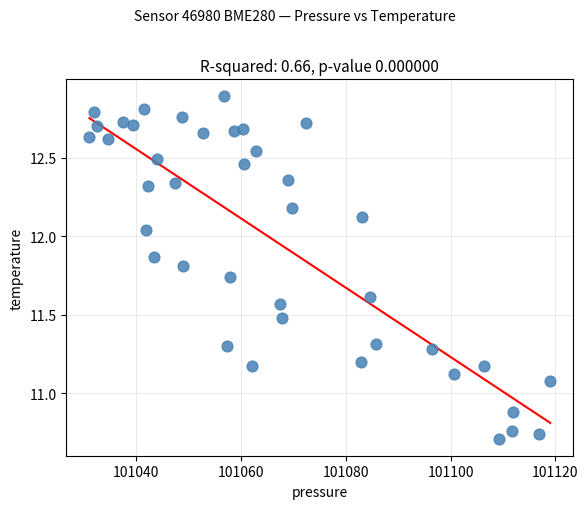

What is the range of X values (max minus min)?

88.0